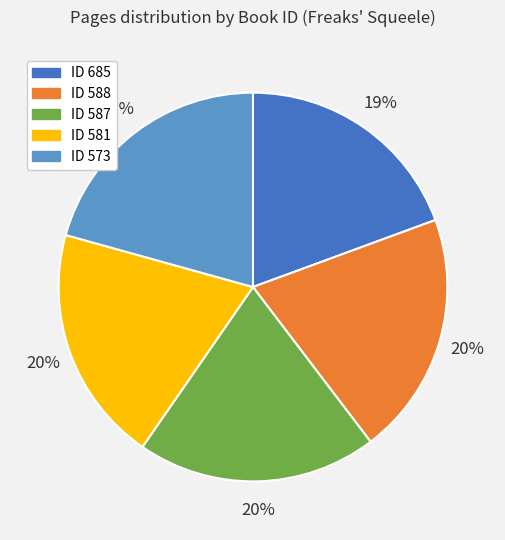

What percentage is the ID 685 slice, to the nearest percent?

19%